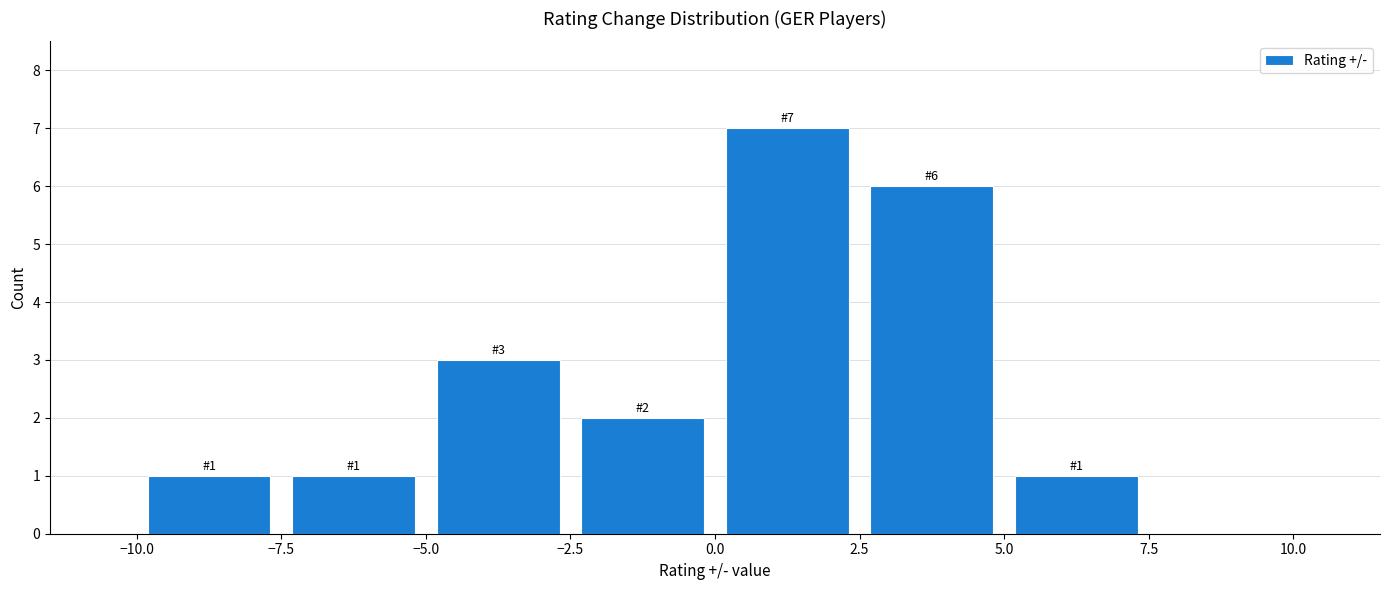

Over which range of the x-axis is the bar tallest?

0.0 to 2.5